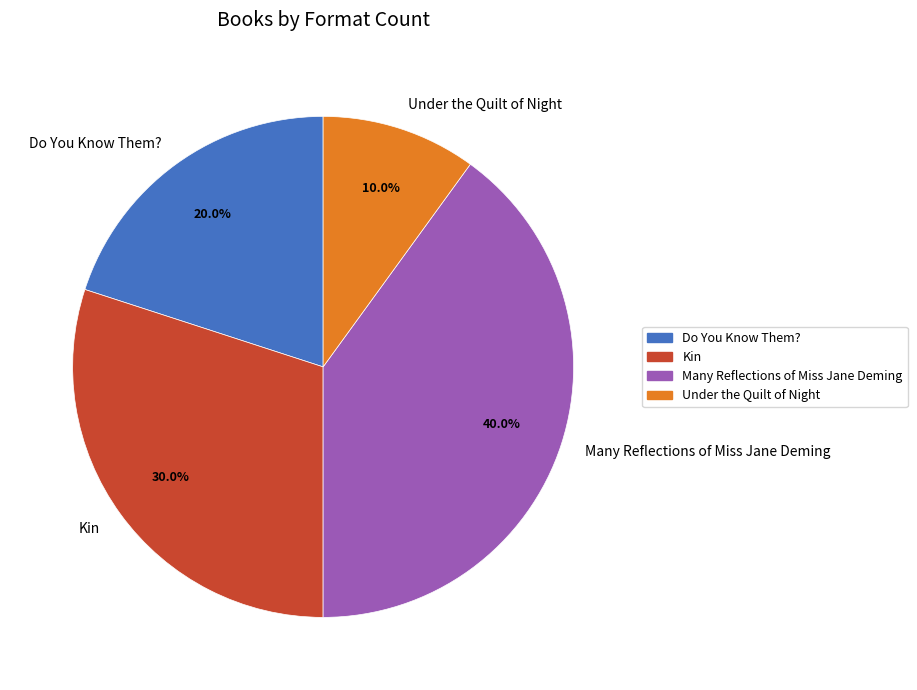

Approximately how many times larger is the value at Many Reflections of Miss Jane Deming compared to Kin?

1.3